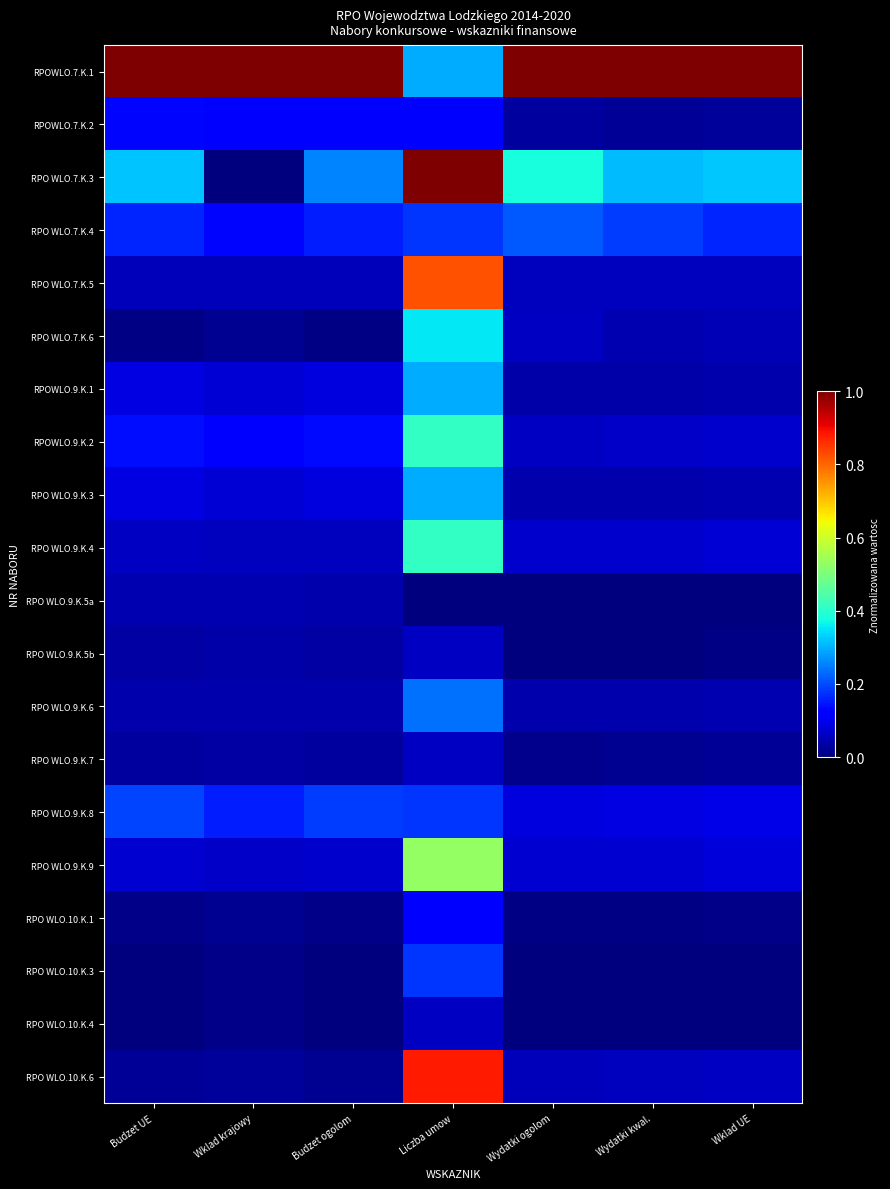

Which category has the lowest value across all series?

Wklad krajowy